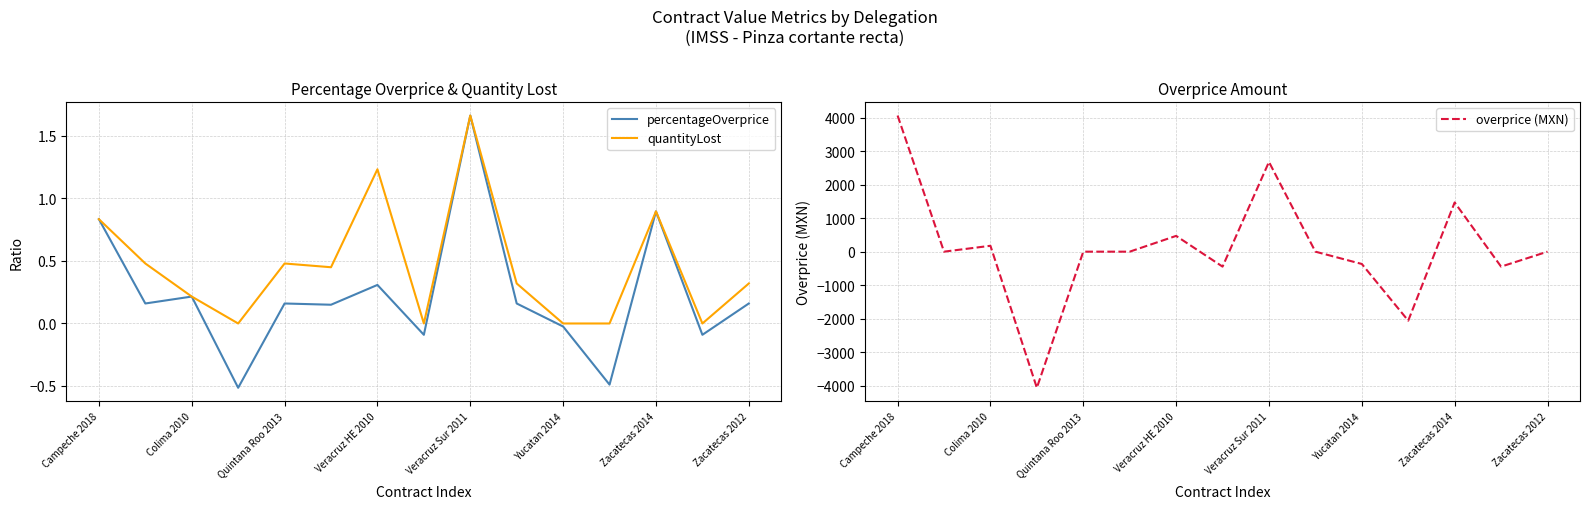

Rank the series by their maximum value, from highest to lowest.

overprice (MXN), percentageOverprice, quantityLost